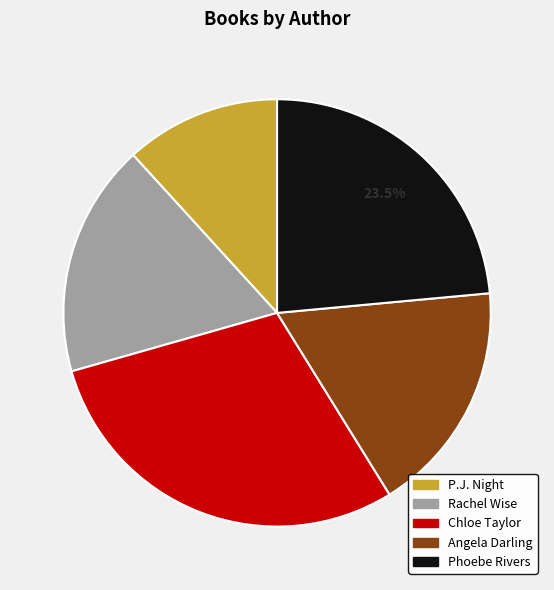

Which slice is the largest?

Chloe Taylor